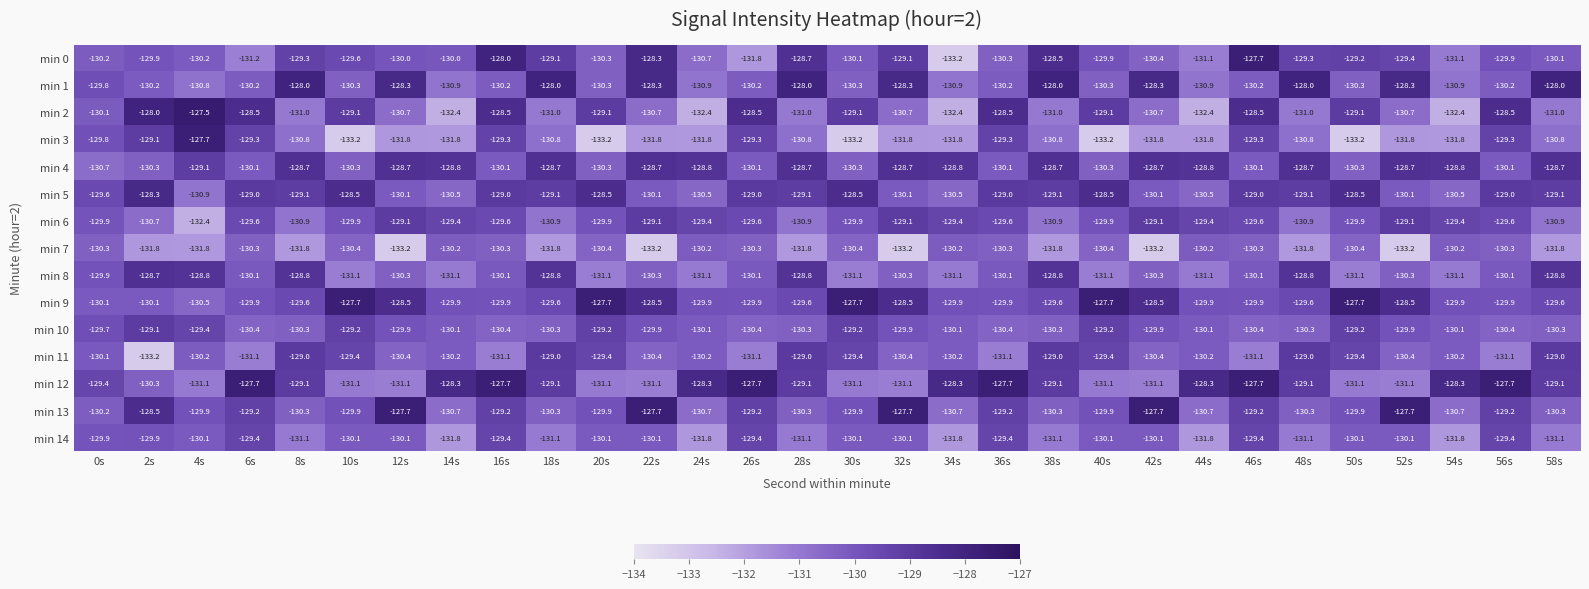

How many distinct data groups are displayed?

15